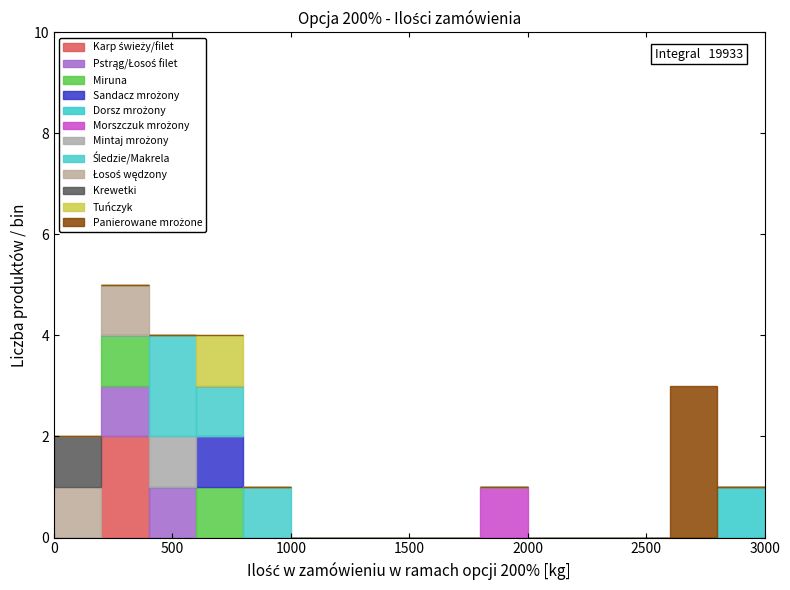

Which range on the x-axis has the tallest stacked bar (by total height)?

200 to 400